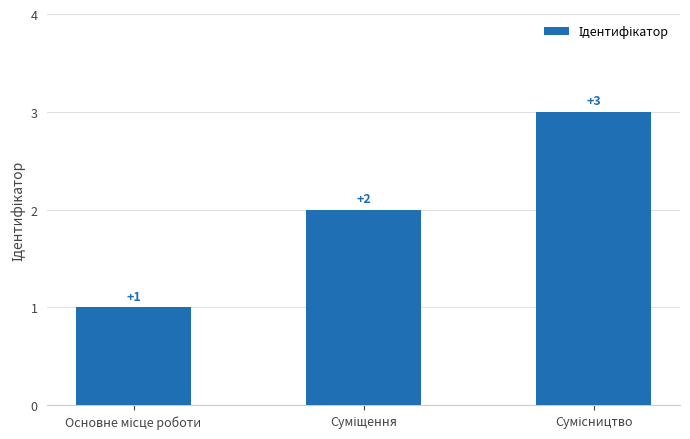

What is the difference between the second highest and minimum values?

1